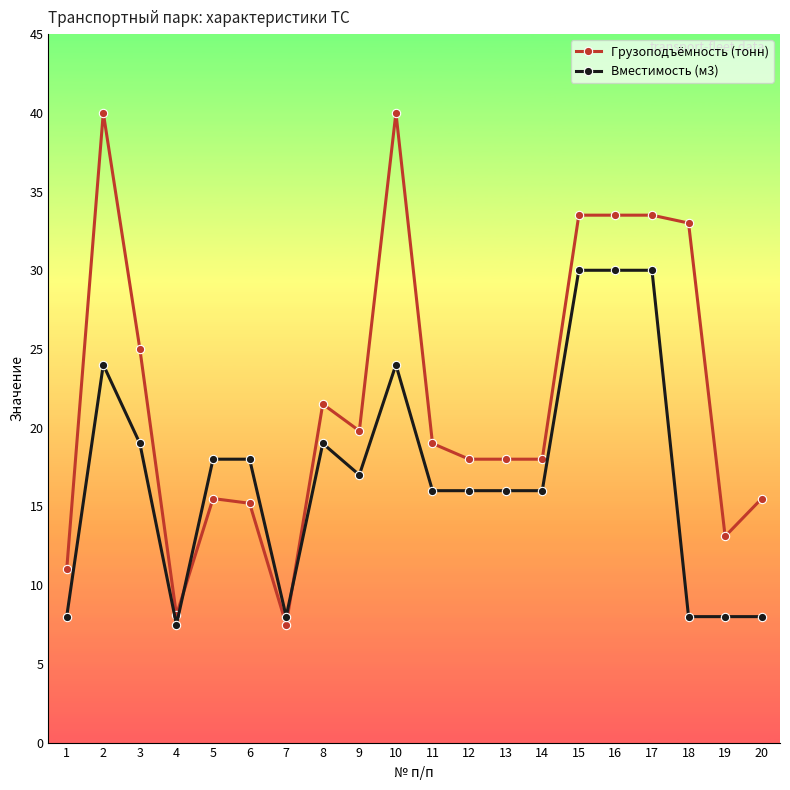

How many categories are shown in the chart?

20